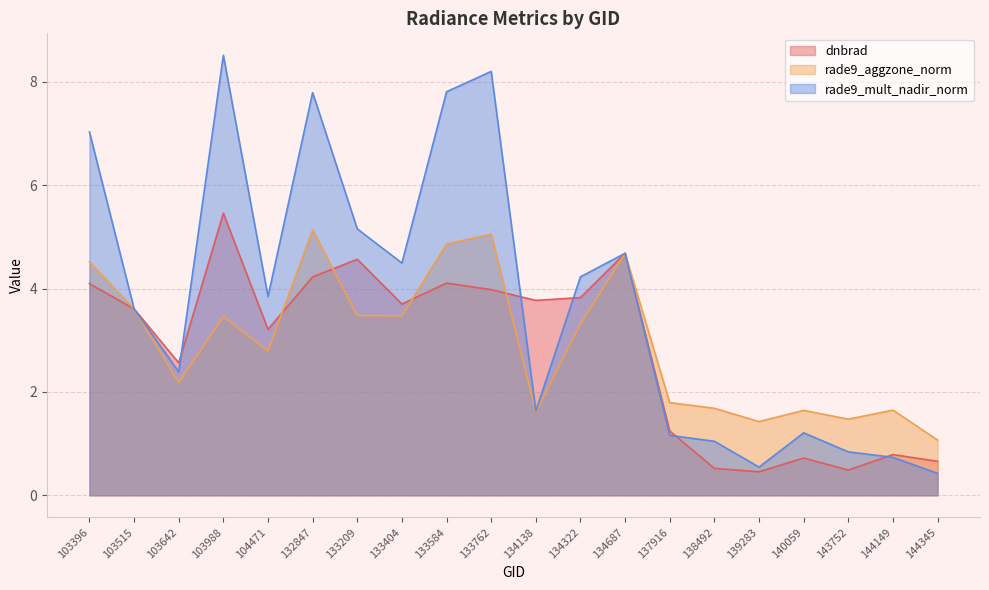

What is the lowest value of the rade9_aggzone_norm series?

1.1